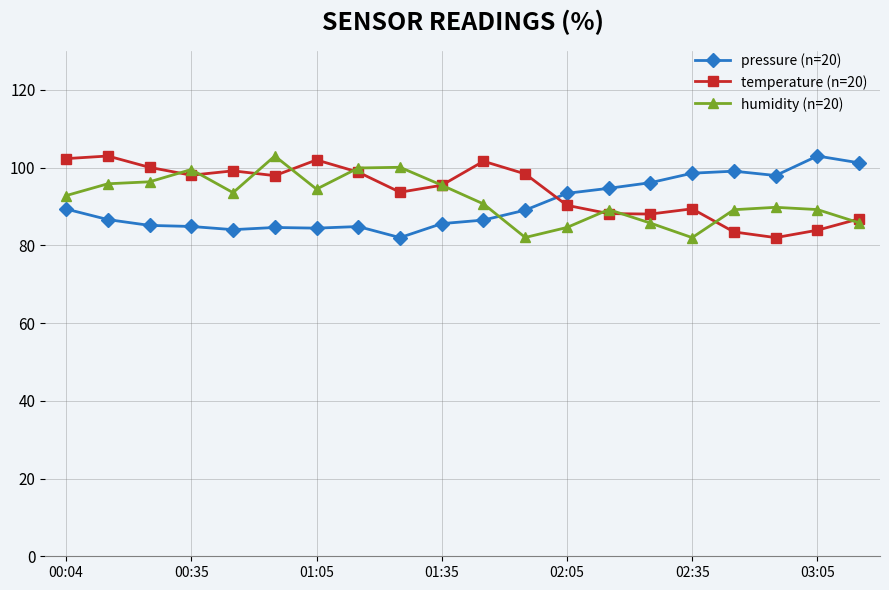

What is the lowest value of the pressure (n=20) series?

82.0